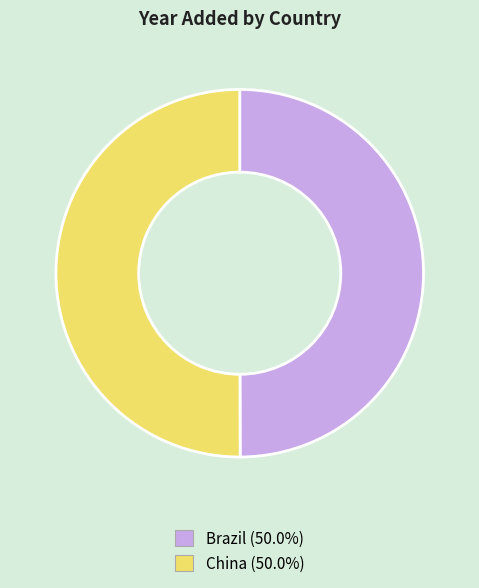

Is the sum of Brazil and China greater than half?

Yes